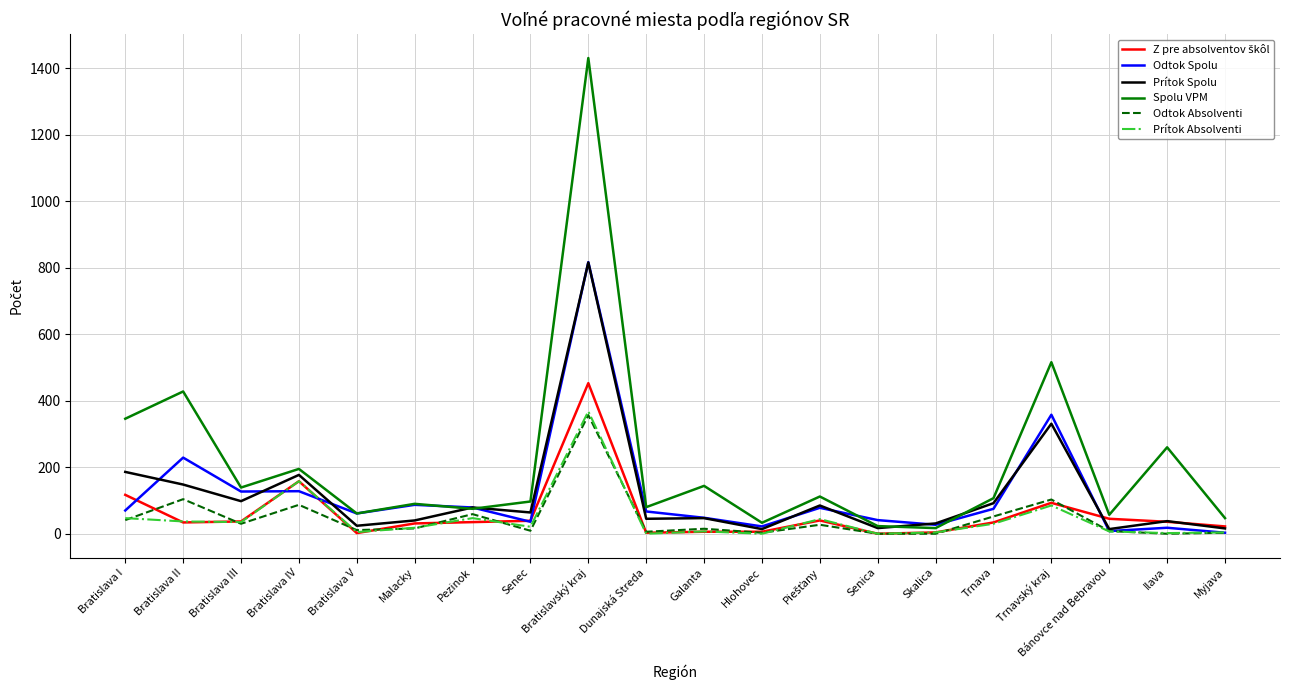

What position from the right is Myjava?

1